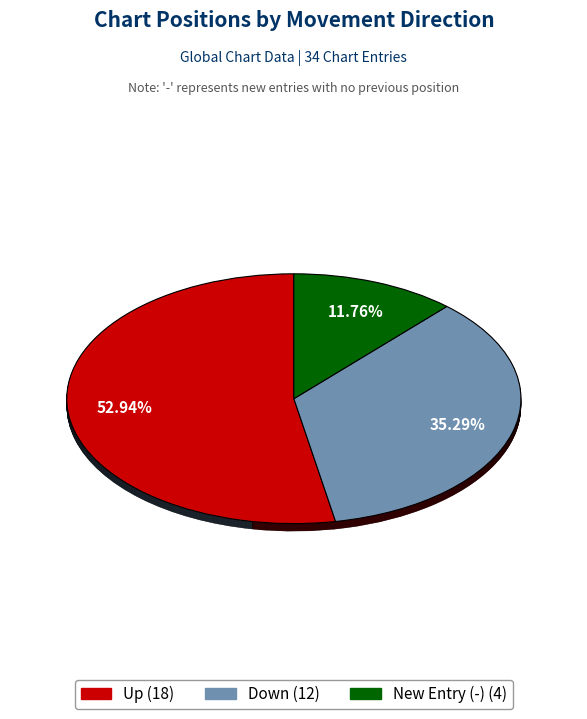

Is there a majority slice in this chart?

Yes